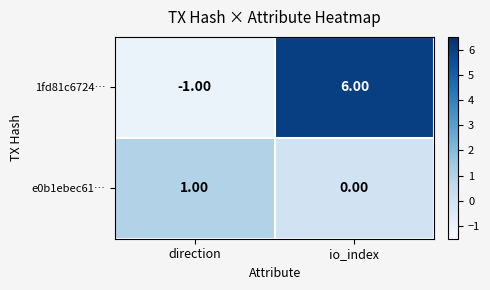

How many values in the 1fd81c6724… series are below 6?

1